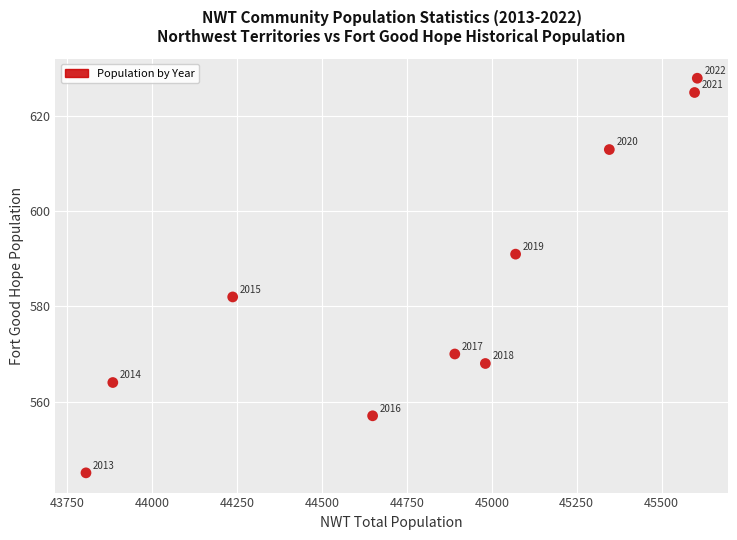

What Y value in the scatter plot is closest to 586?

582